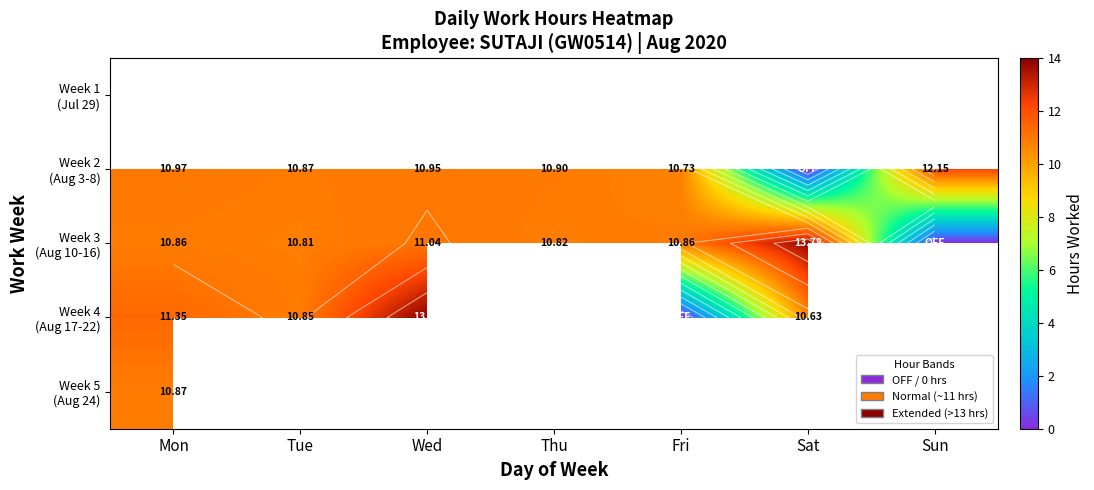

What is the maximum value for Week 5 (Aug 24)?

10.9